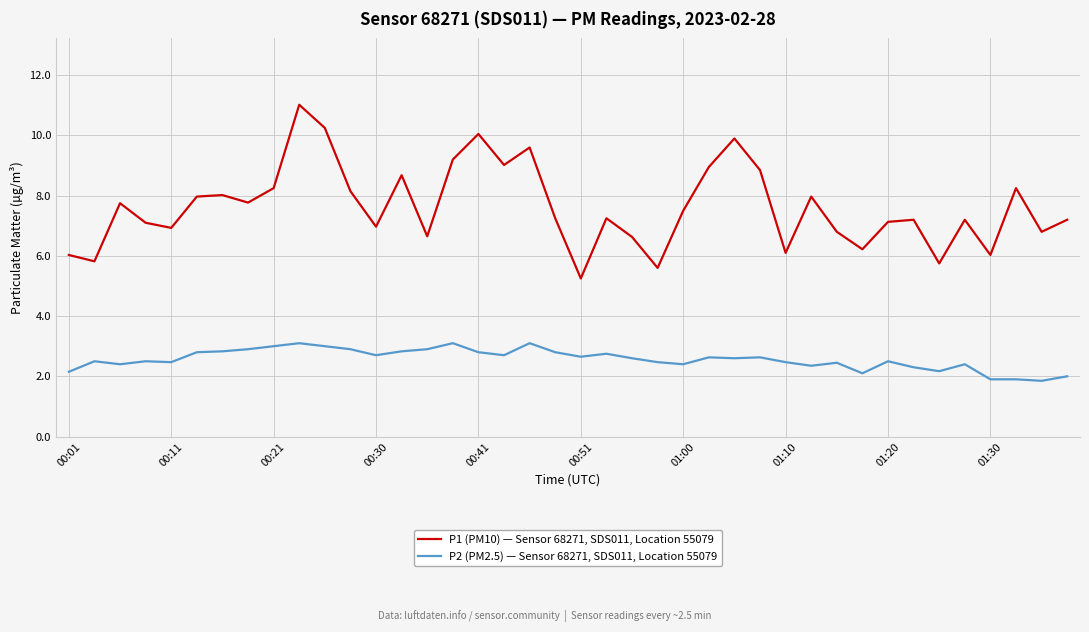

Which series has the largest total across all categories?

P1 (PM10) — Sensor 68271, SDS011, Location 55079